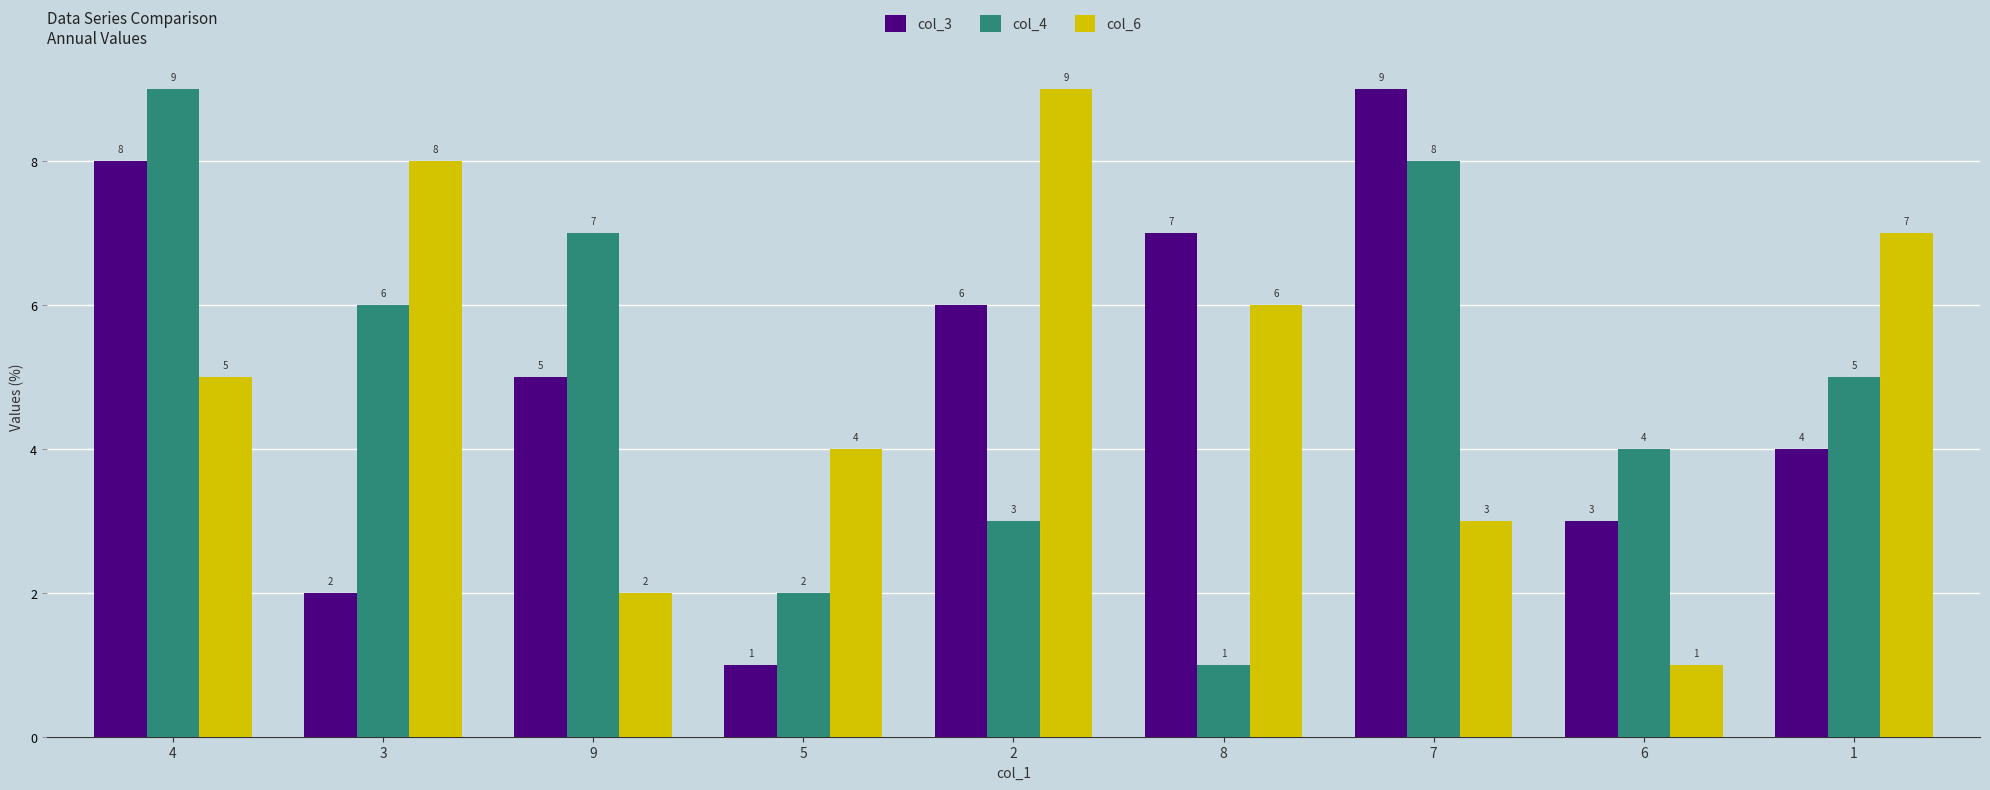

At which label does col_3 first exceed 5?

4